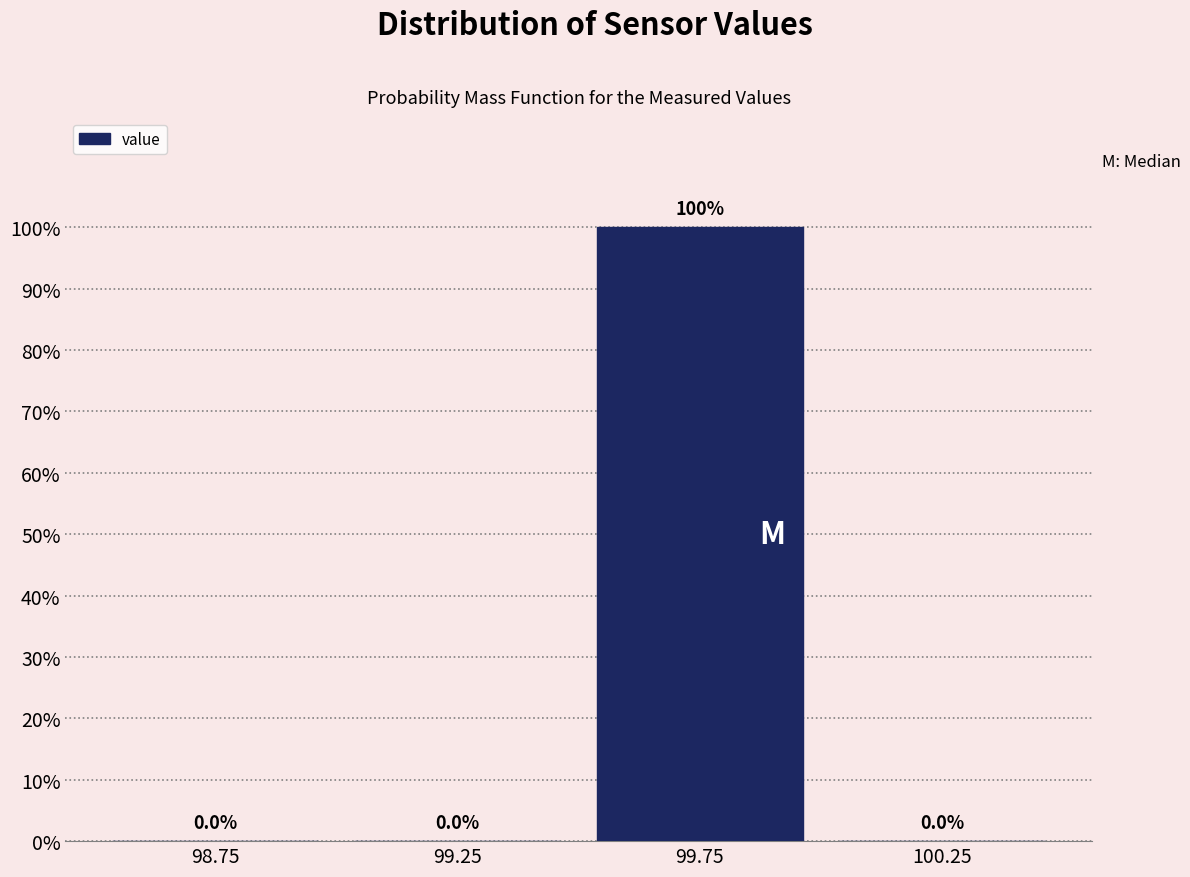

Over which range of the x-axis is the bar tallest?

99.5 to 100.0